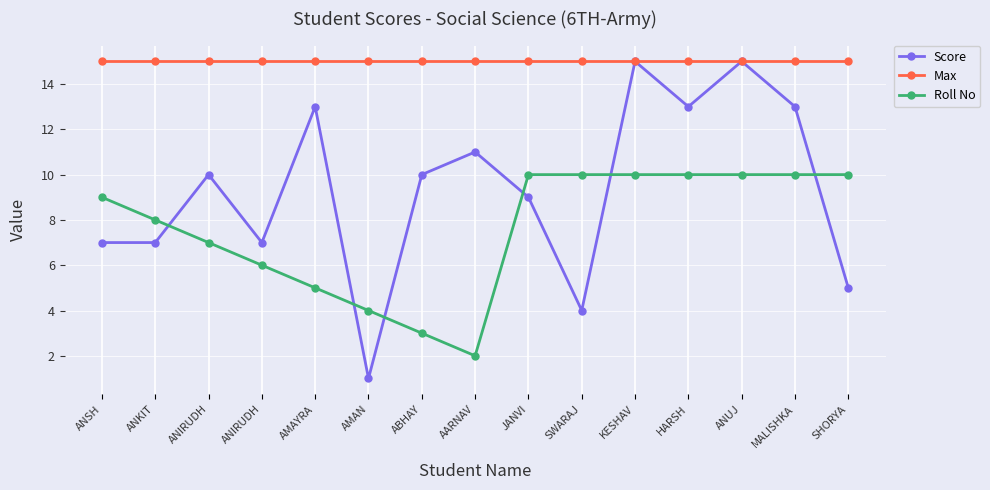

What are all the series names shown in the legend?

Score, Max, Roll No